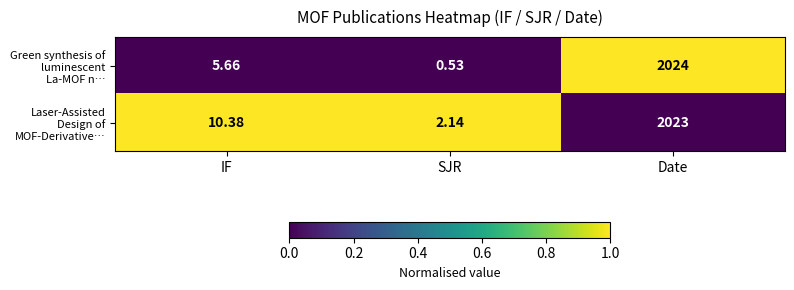

Which series has the largest range (max minus min)?

Green synthesis of luminescent La-MOF n…